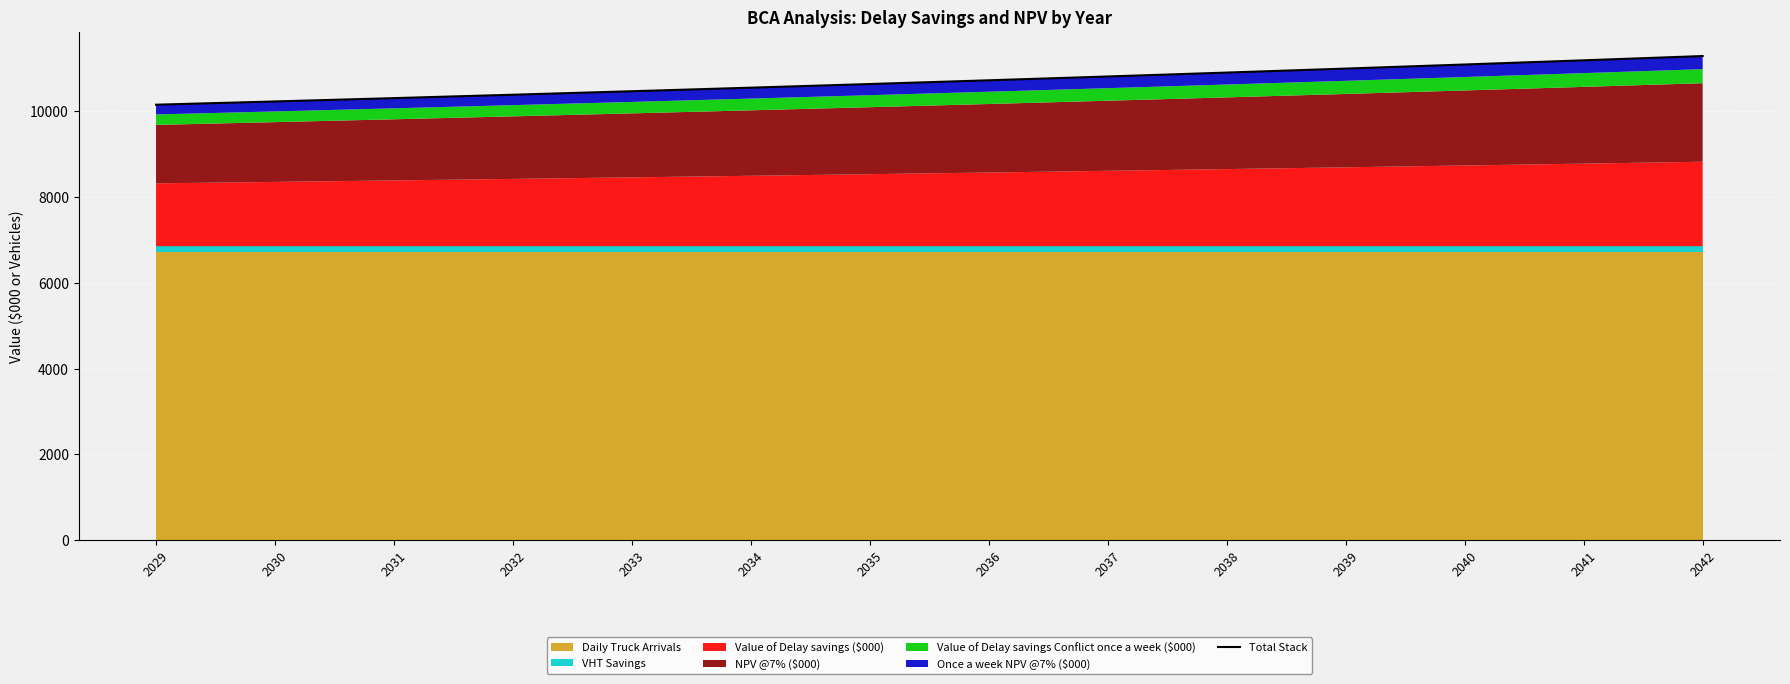

Reading left to right, extract all data points from this chart.

10145.1	10220.9	10298.5	10377.8	10458.9	10541.9	10626.9	10713.7	10802.6	10893.5	10986.5	11081.7	11179.0	11278.6